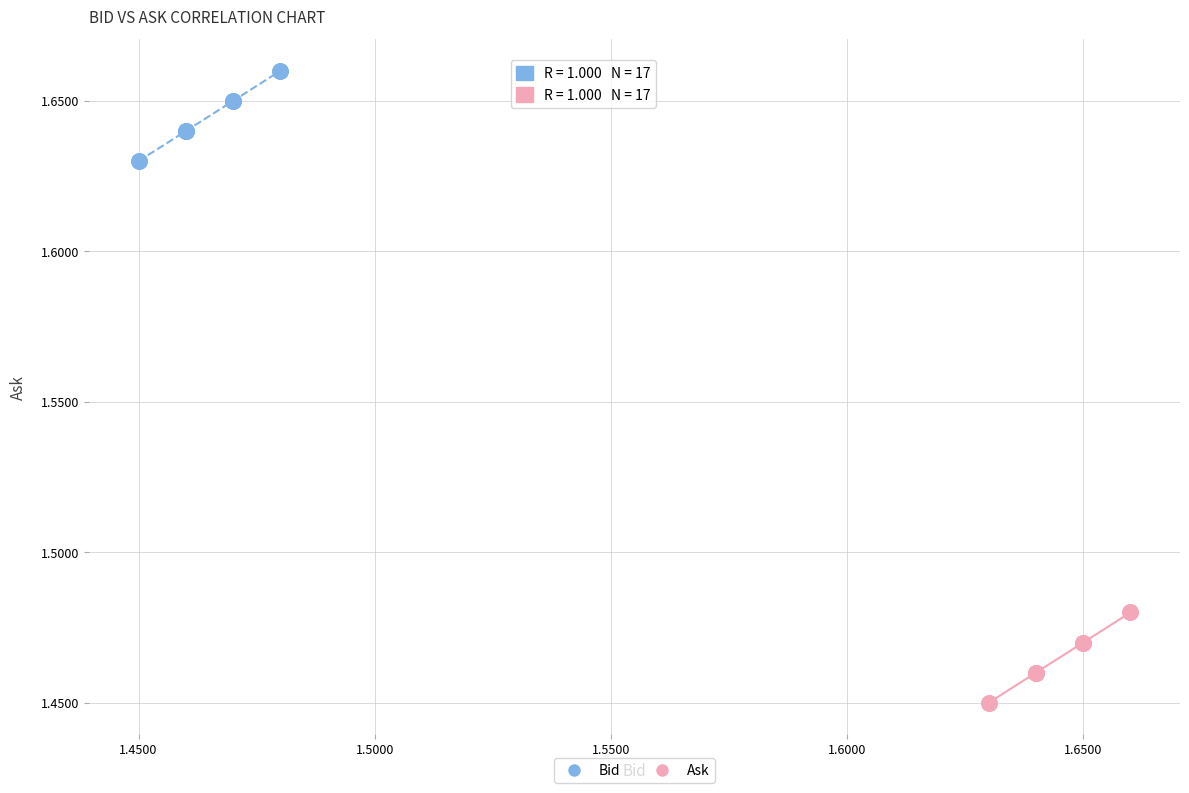

What are all the series names shown in the legend?

Bid, Ask